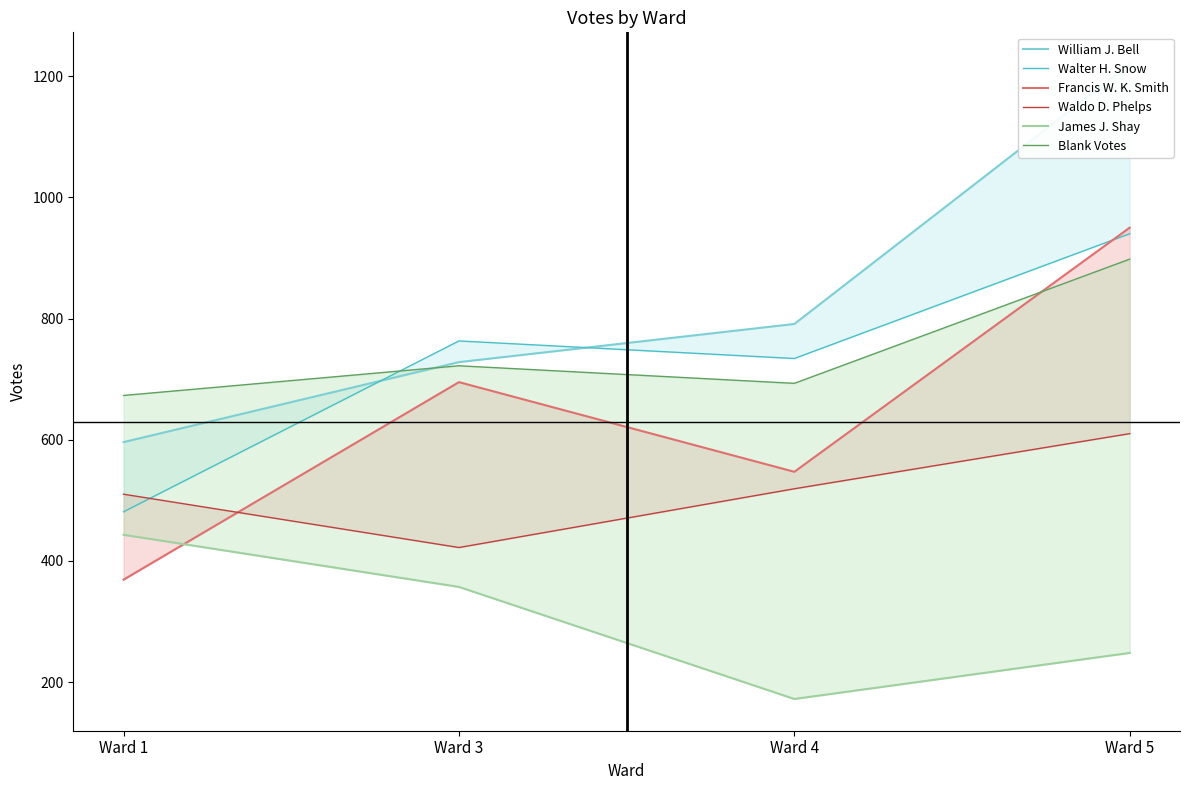

Reading right to left, list all the values displayed in this chart.

William J. Bell: Ward 5=1220	Ward 4=791	Ward 3=728	Ward 1=596
Walter H. Snow: Ward 5=940	Ward 4=734	Ward 3=763	Ward 1=481
Francis W. K. Smith: Ward 5=950	Ward 4=547	Ward 3=695	Ward 1=369
Waldo D. Phelps: Ward 5=610	Ward 4=519	Ward 3=422	Ward 1=510
James J. Shay: Ward 5=248	Ward 4=172	Ward 3=357	Ward 1=443
Blank Votes: Ward 5=898	Ward 4=693	Ward 3=722	Ward 1=673